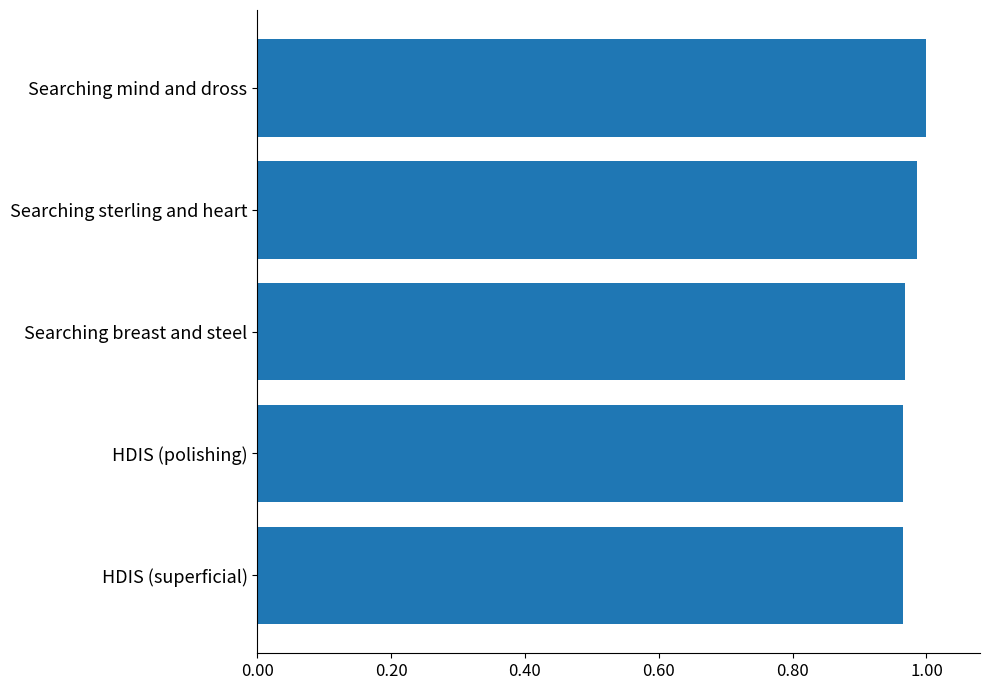

Between HDIS (superficial) and Searching sterling and heart, which is larger?

Searching sterling and heart